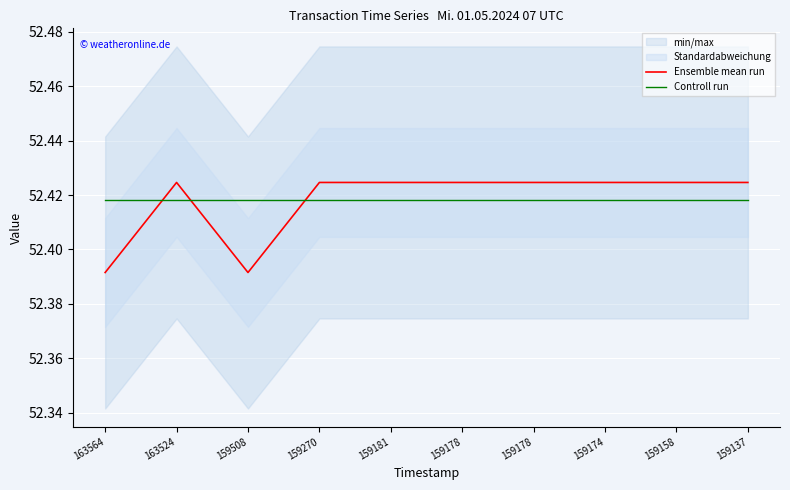

What is the sum of all Ensemble mean run values?

524.2